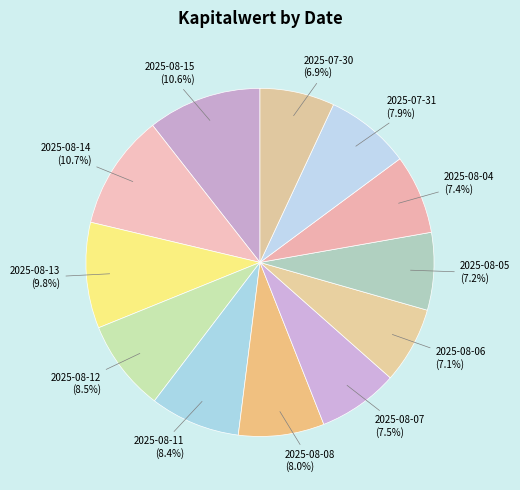

Is it true that 2025-08-13 is 10% of the pie?

True